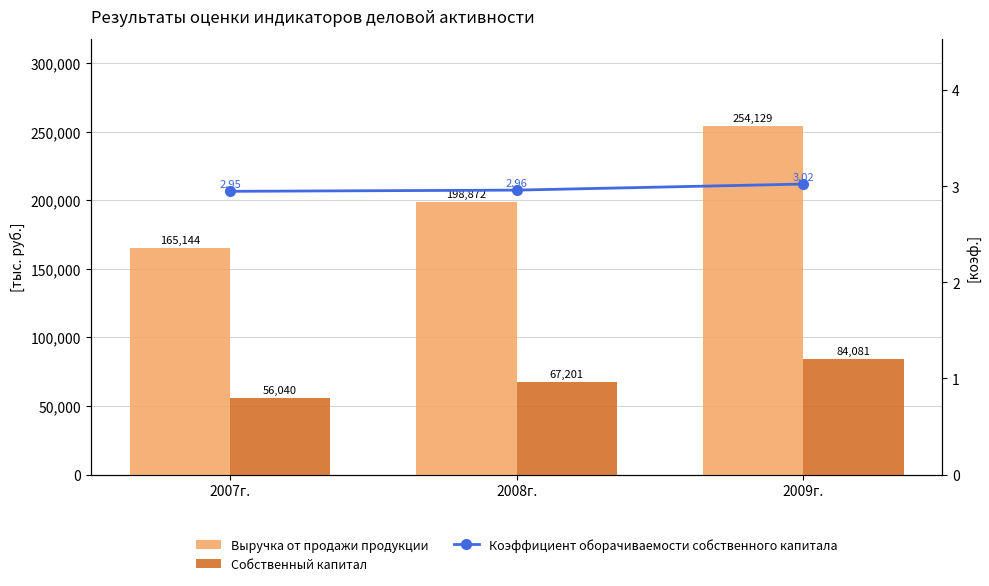

Rank the categories by Собственный капитал value from highest to lowest.

2009г., 2008г., 2007г.